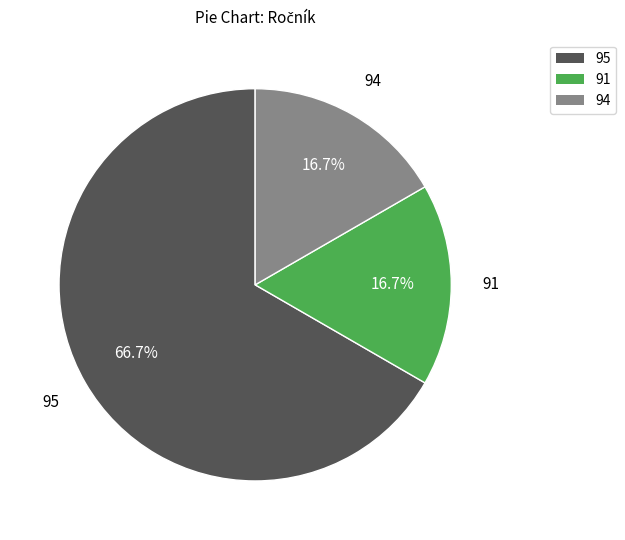

Does any single category account for the majority?

Yes